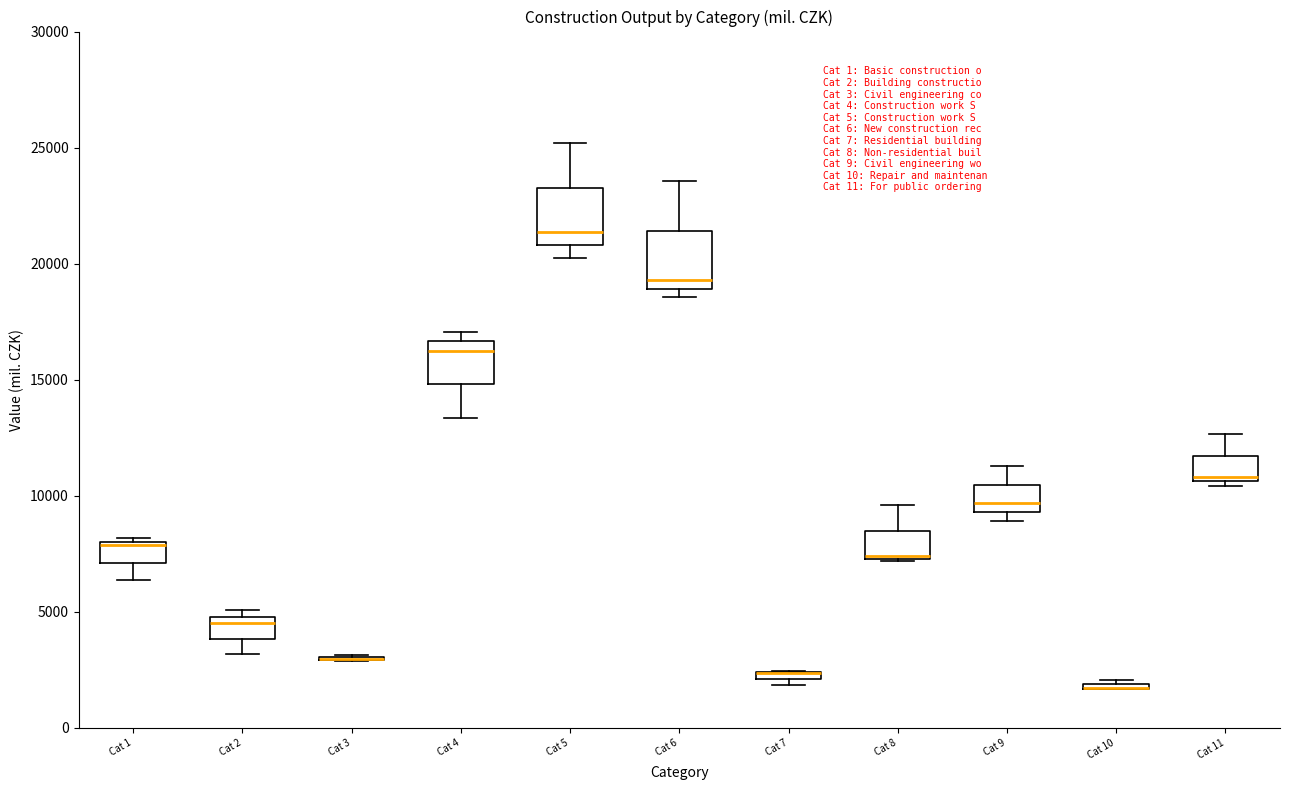

Where is the lower edge of the box for Cat 9 on the y-axis? The values are not printed on the chart, so give them approximately, as read against the axis.

9500